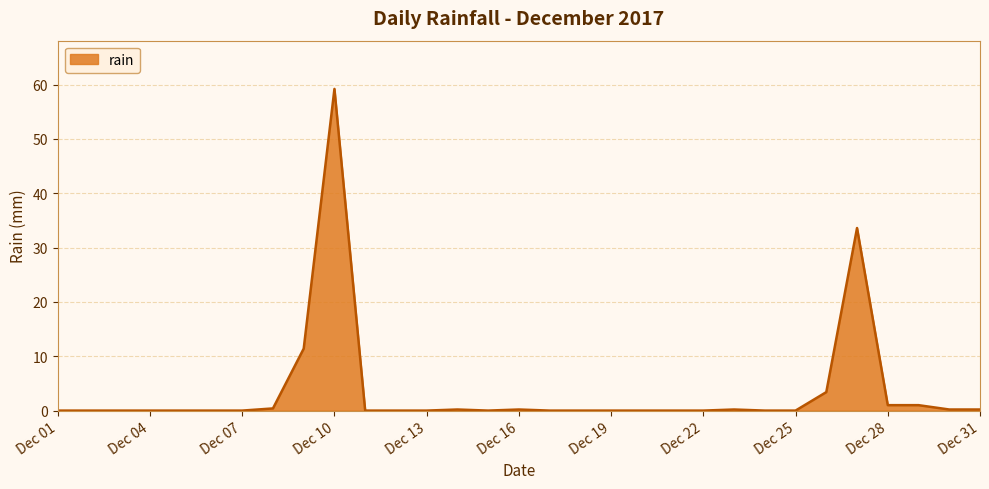

How many distinct data groups are displayed?

1